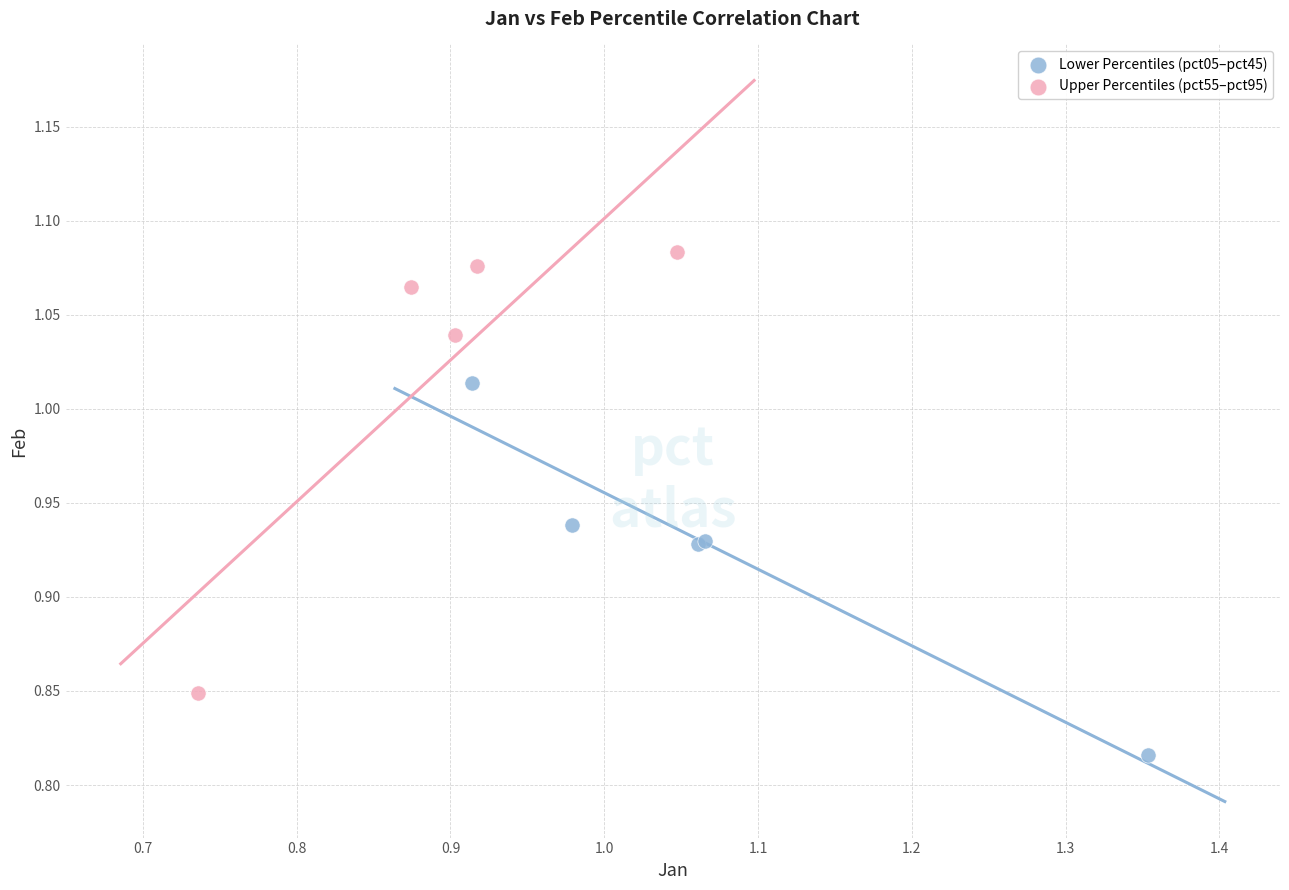

Which series has the largest Y range (max minus min)?

Upper Percentiles (pct55–pct95)